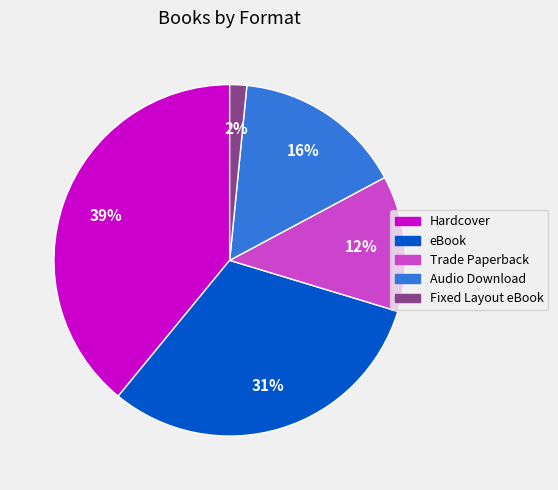

The Fixed Layout eBook slice represents 2% of the pie. True or false?

True